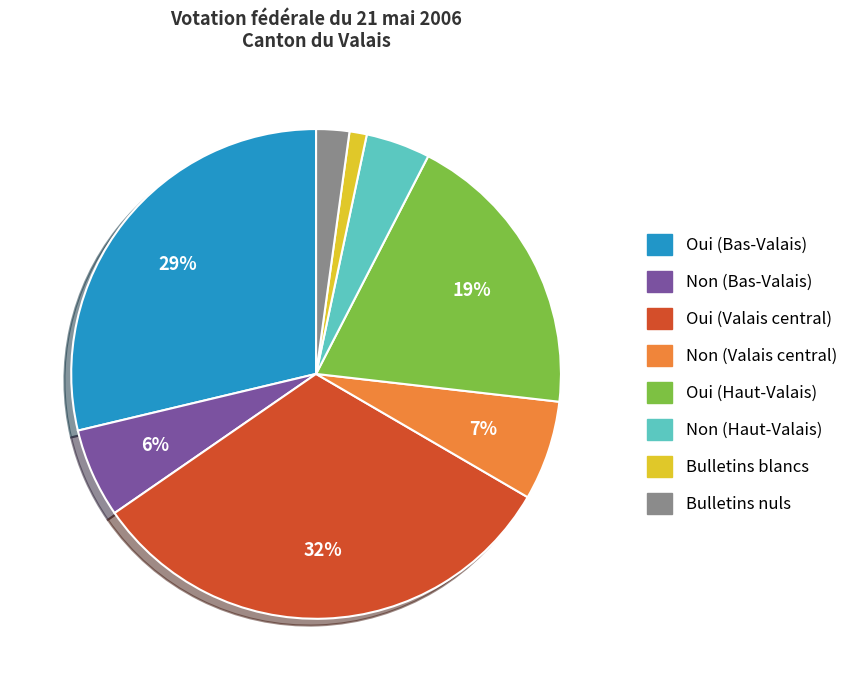

Which has a higher value, Oui (Bas-Valais) or Oui (Valais central)?

Oui (Valais central)